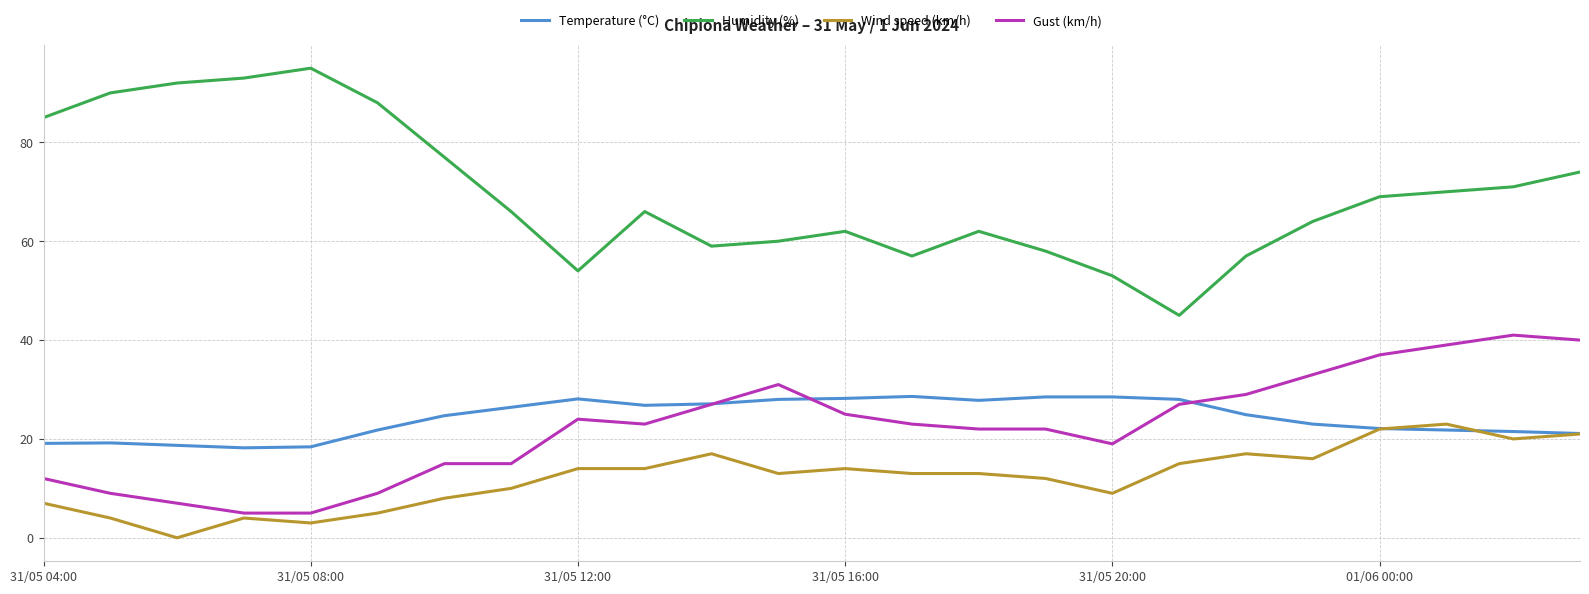

What is the highest value of the Temperature (°C) series?

28.6